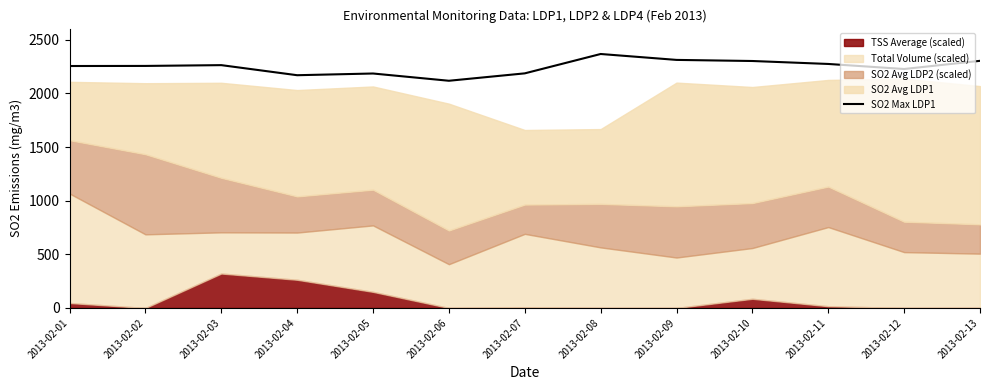

Where is the first local minimum?

2013-02-04